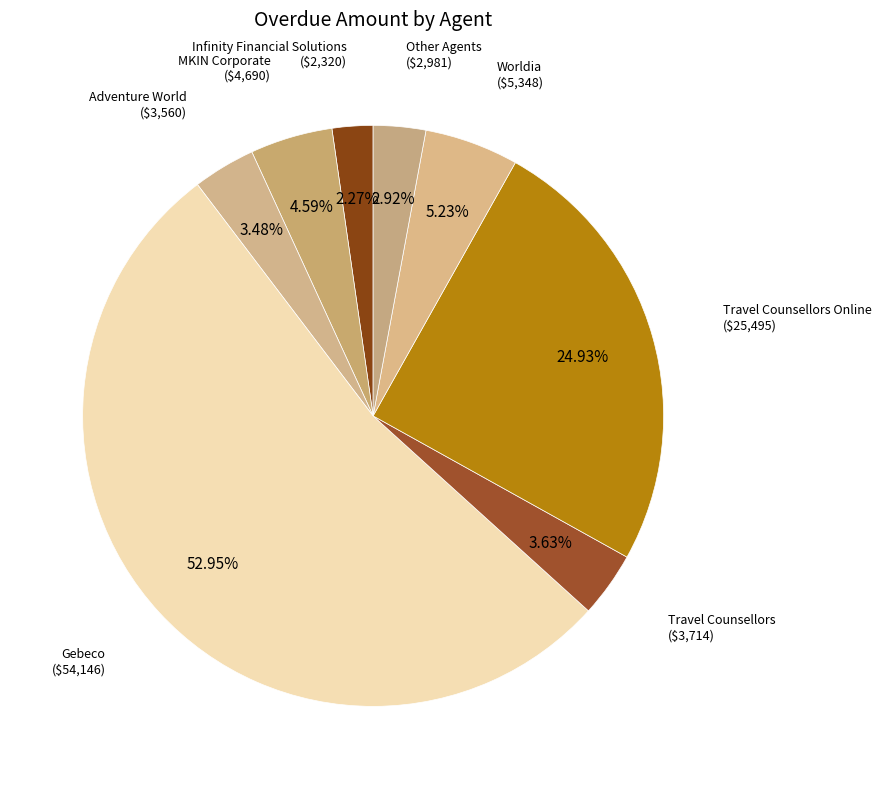

Which slice is the largest?

Gebeco